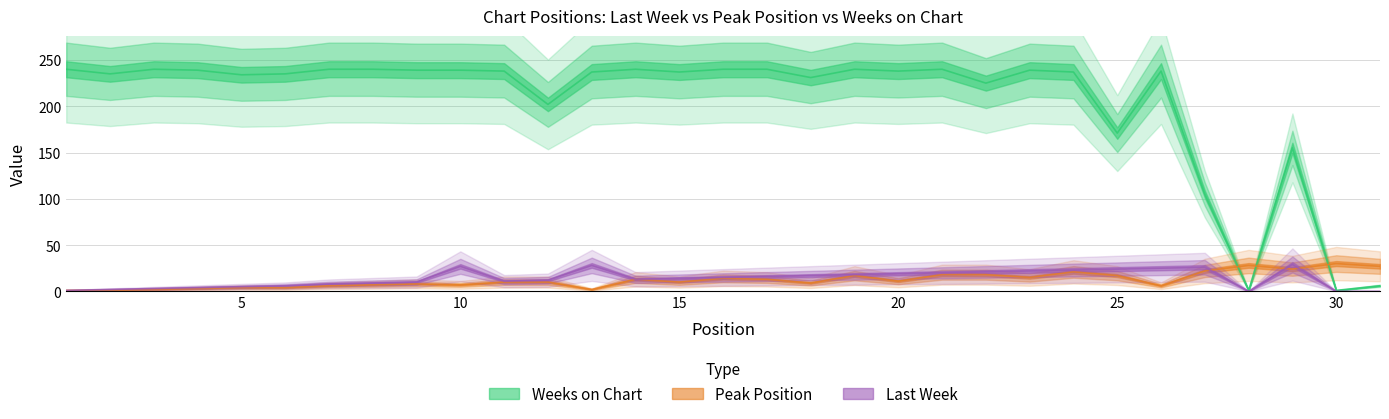

What is the value of the Weeks on Chart point at the 13th from the left?

237